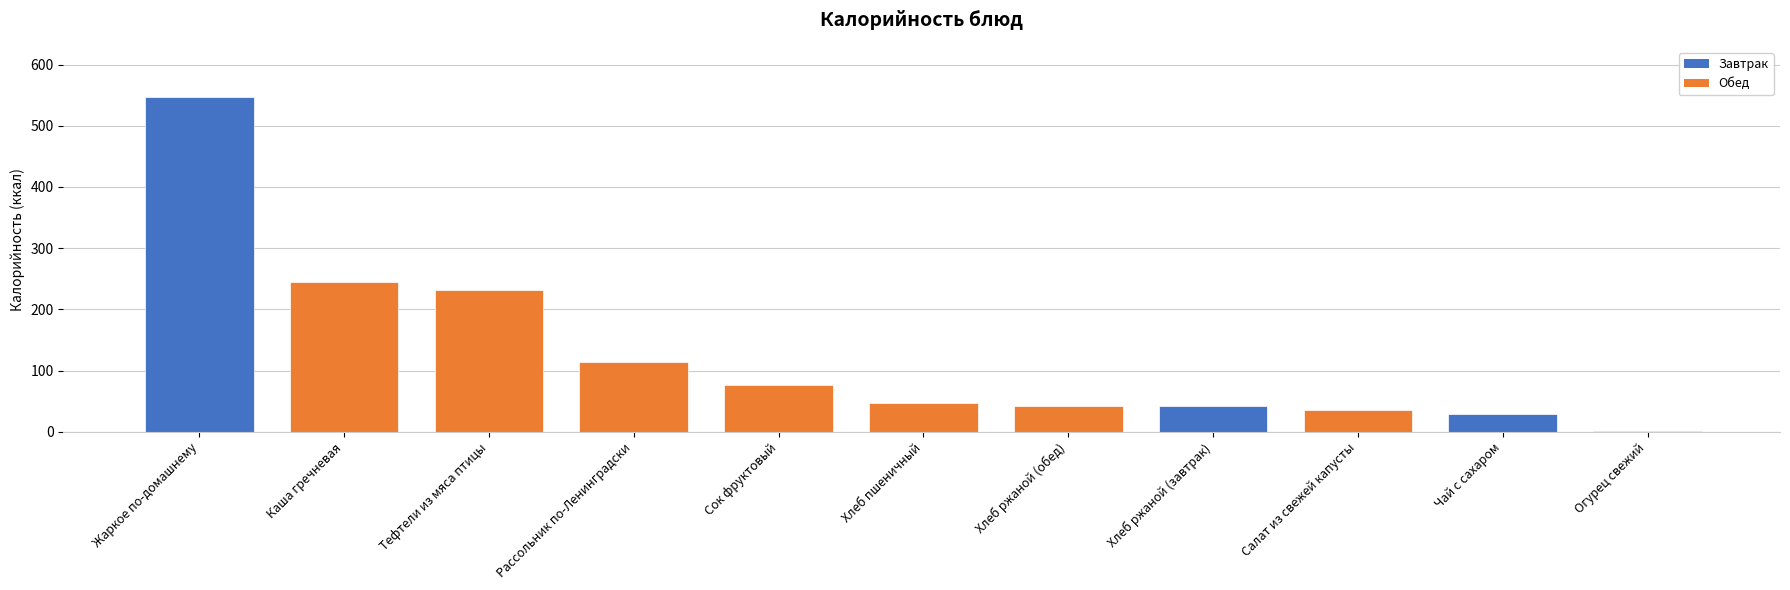

The chart shows a value of 244 at Каша гречневая. True or false?

True